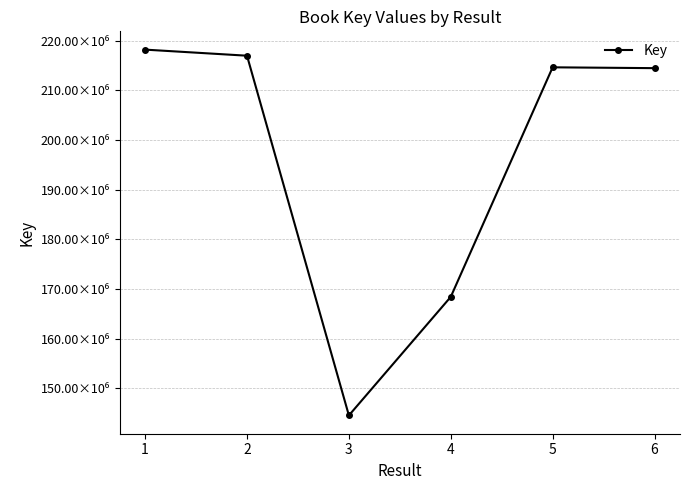

Which label corresponds to the largest value in the chart?

1